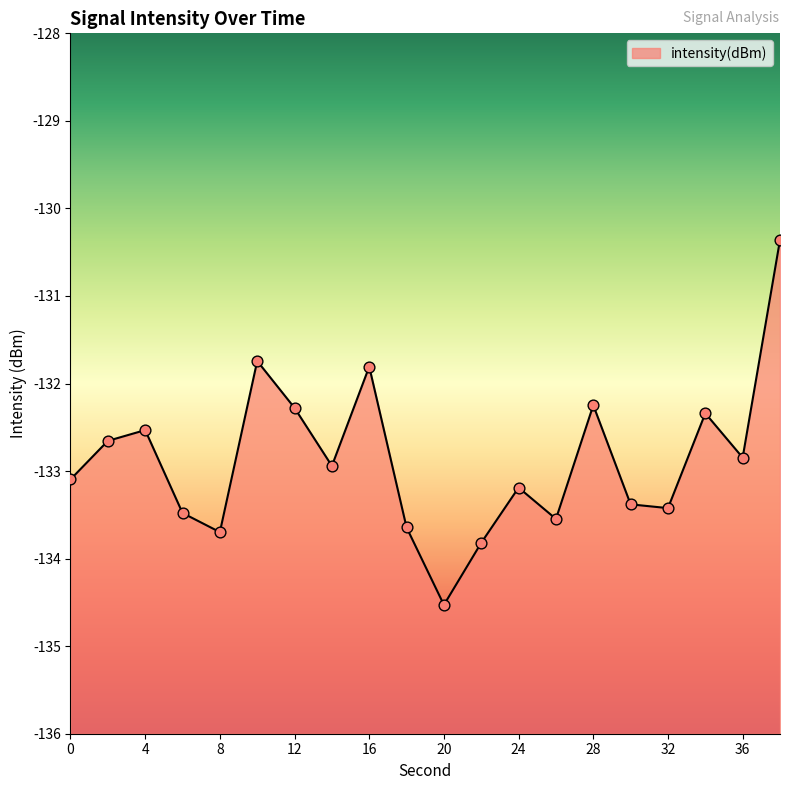

Which has a higher value, 38 or 12?

38